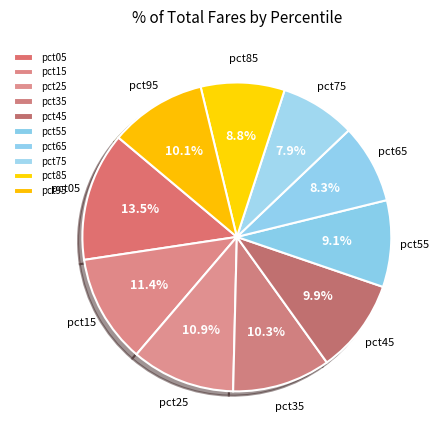

Which slice is the largest?

pct05